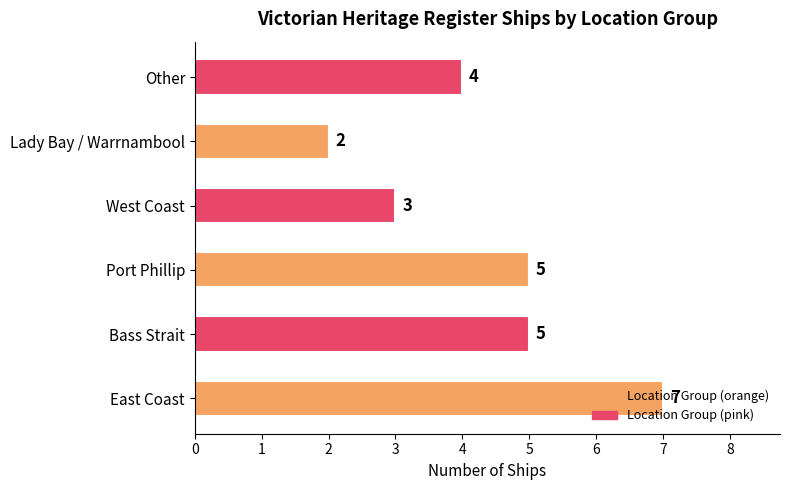

What is the greatest value displayed?

7